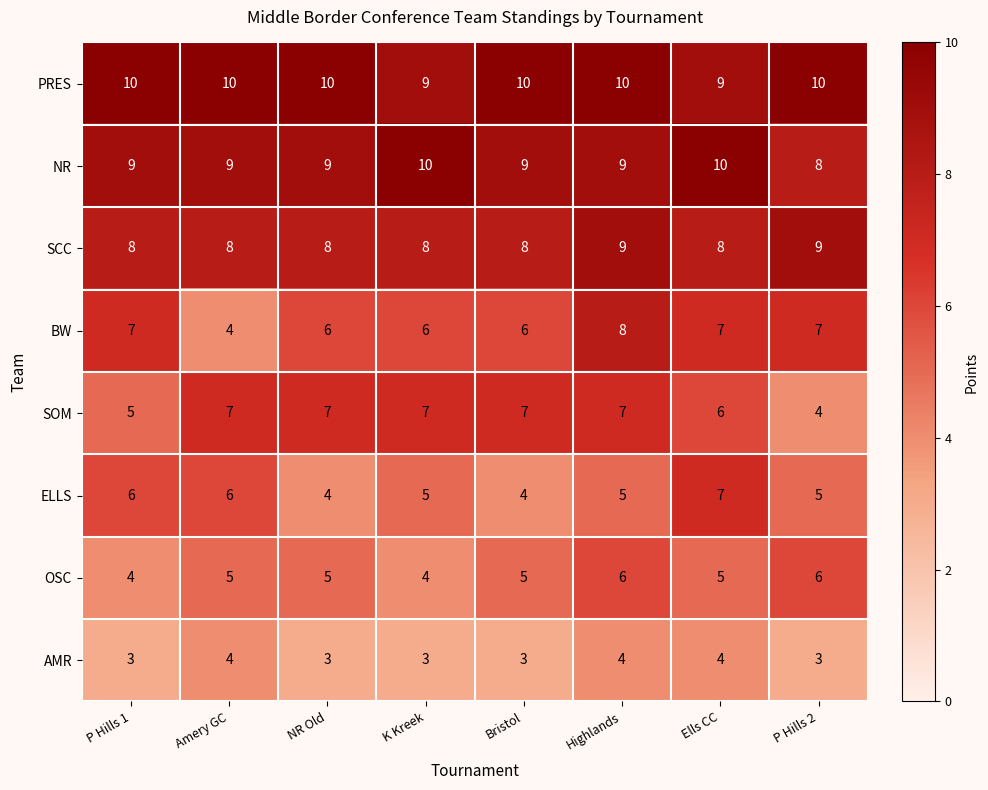

Which series has the largest total across all categories?

PRES